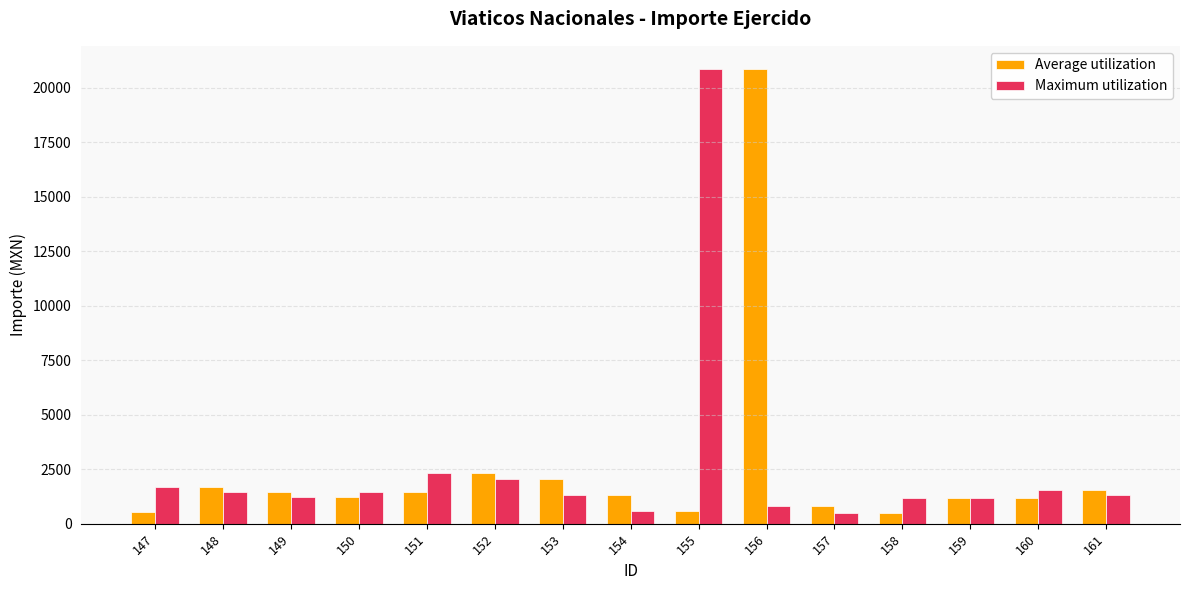

What is the spread (max minus min) of values at 148?

255.1